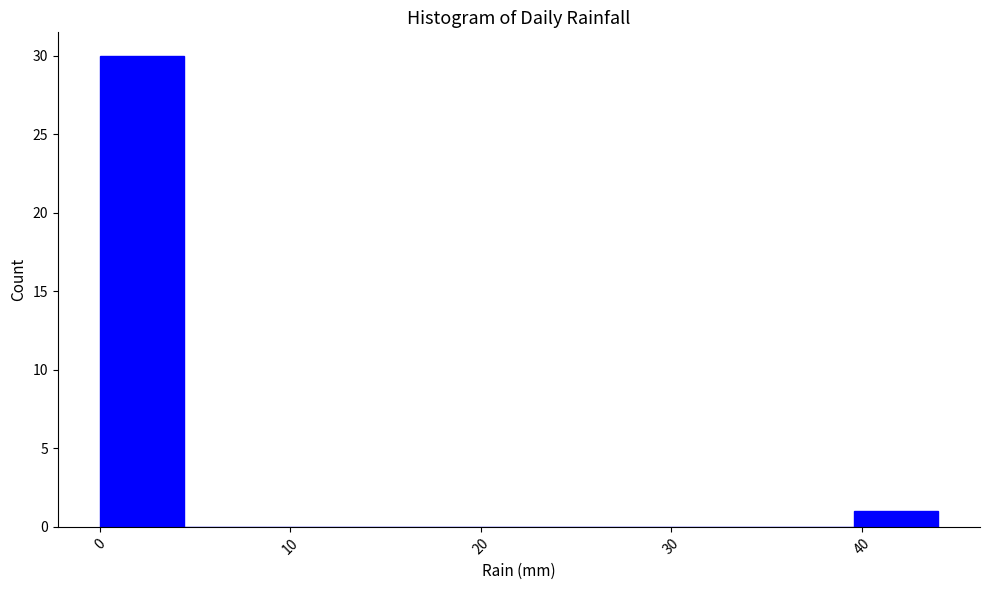

Reading left to right, list every bar in this chart as the range it spans on the x-axis followed by its height. Neither the bar edges nor the heights are printed on the chart, so give them approximately, as read against the axes.

0.0 to 4.4: 30
4.4 to 8.8: 0
8.8 to 13.2: 0
13.2 to 17.6: 0
17.6 to 22.0: 0
22.0 to 26.4: 0
26.4 to 30.8: 0
30.8 to 35.2: 0
35.2 to 39.6: 0
39.6 to 44.0: 1